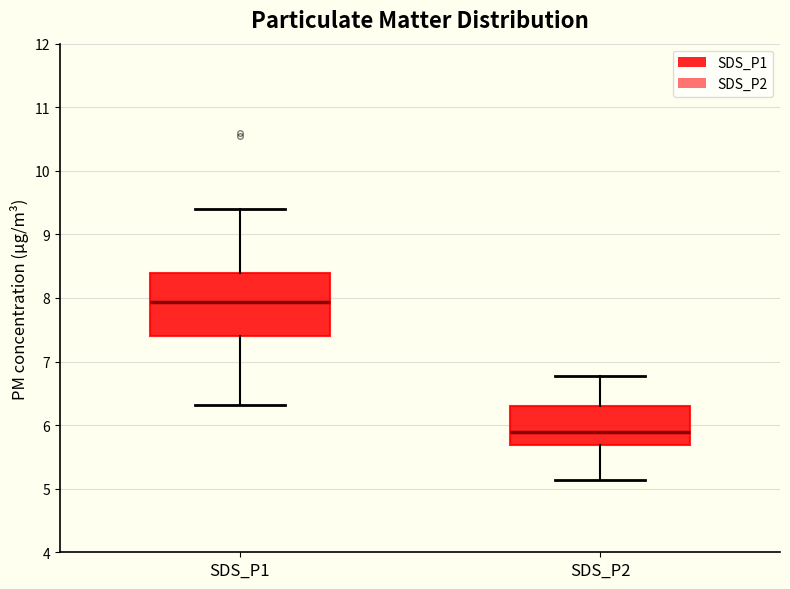

Reading left to right, transcribe this box plot: for each box, give where its median line is, the range the box spans, and where its two whiskers end, as read against the y-axis. The values are not printed on the chart, so give them approximately, as read against the axis.

SDS_P1: median 7.9, box 7.4 to 8.4, whiskers 6.3 to 9.4
SDS_P2: median 5.9, box 5.7 to 6.3, whiskers 5.1 to 6.8